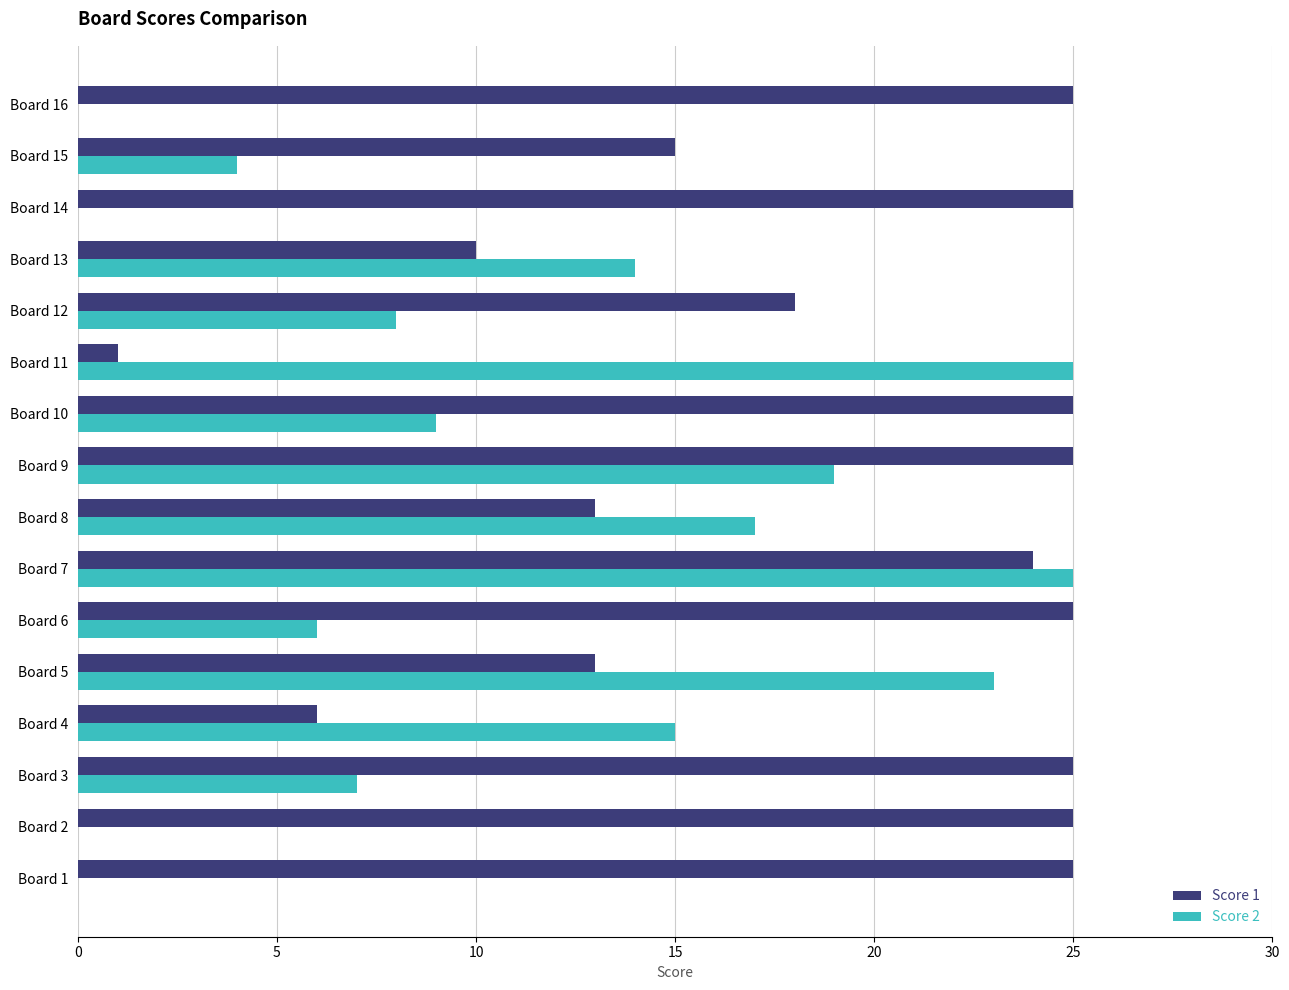

Is it true that Score 2 equals 9 at Board 2?

False